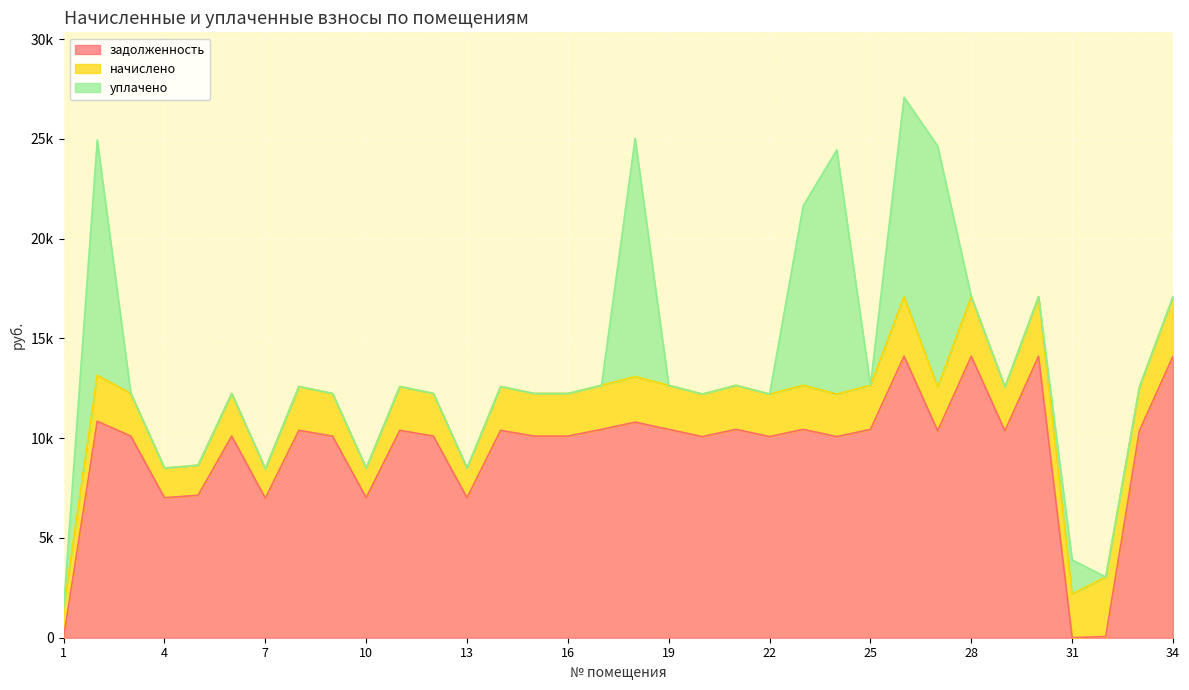

What are all the series names shown in the legend?

задолженность, начислено, уплачено